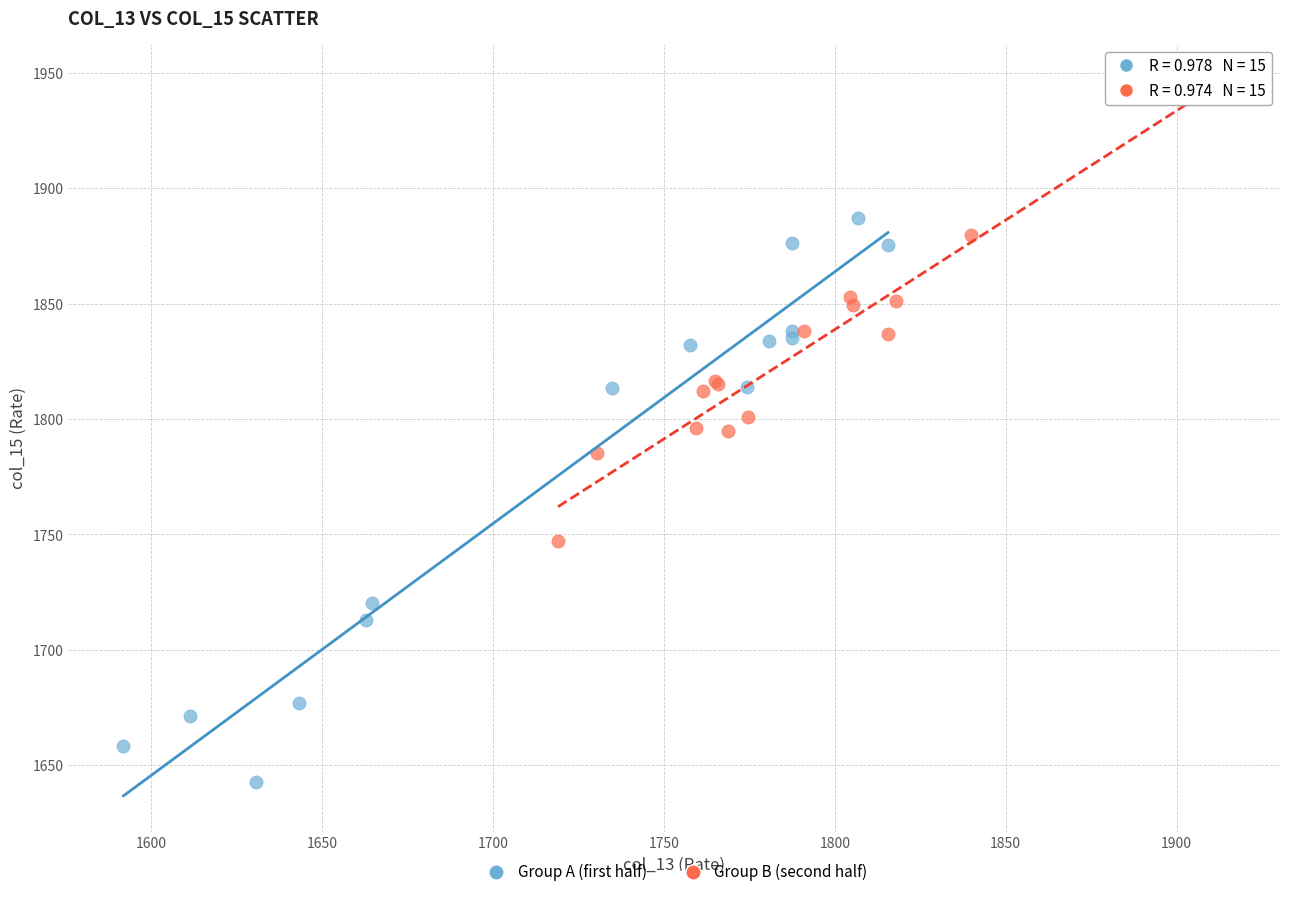

Which series contains the highest Y value?

Group B (second half)